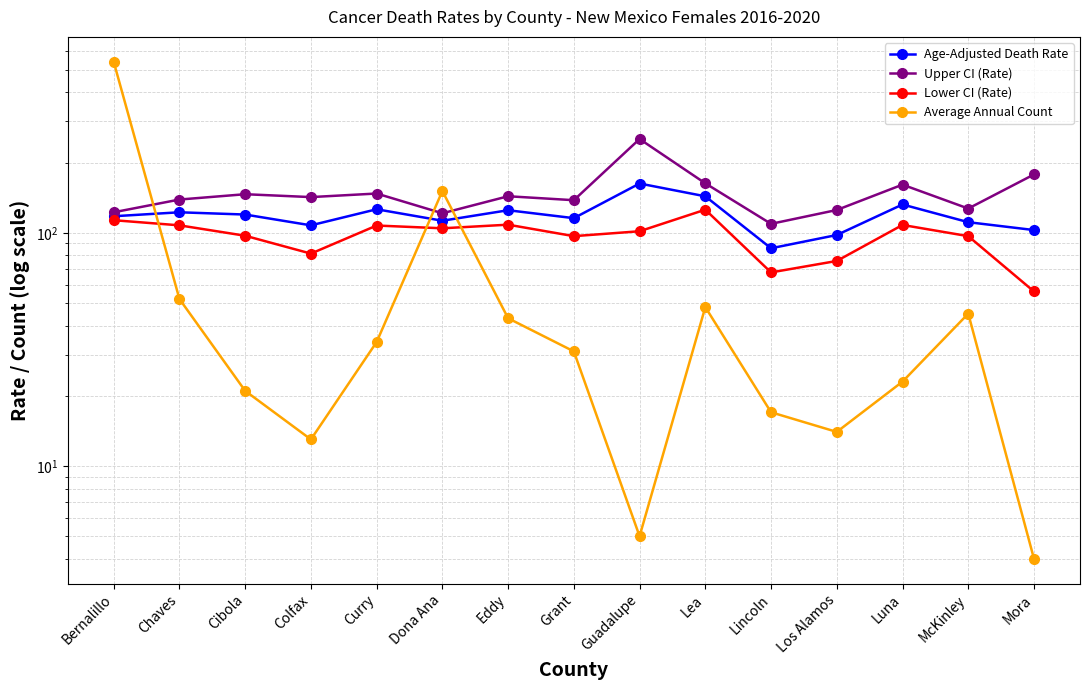

True or false: Upper CI (Rate) has more than 2 interior local peaks.

True